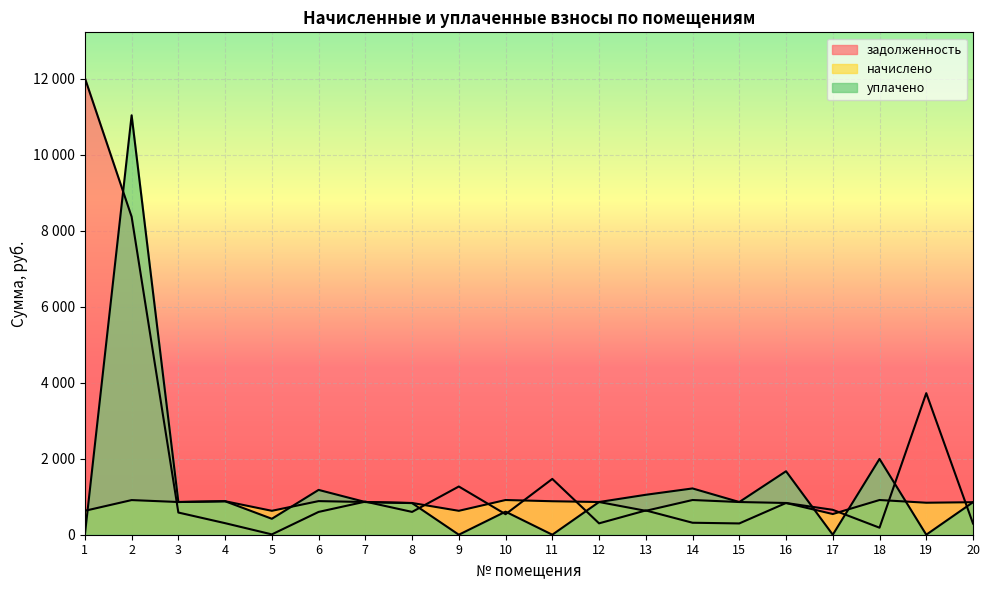

The задолженность series shows 954.4 at 8. True or false?

False